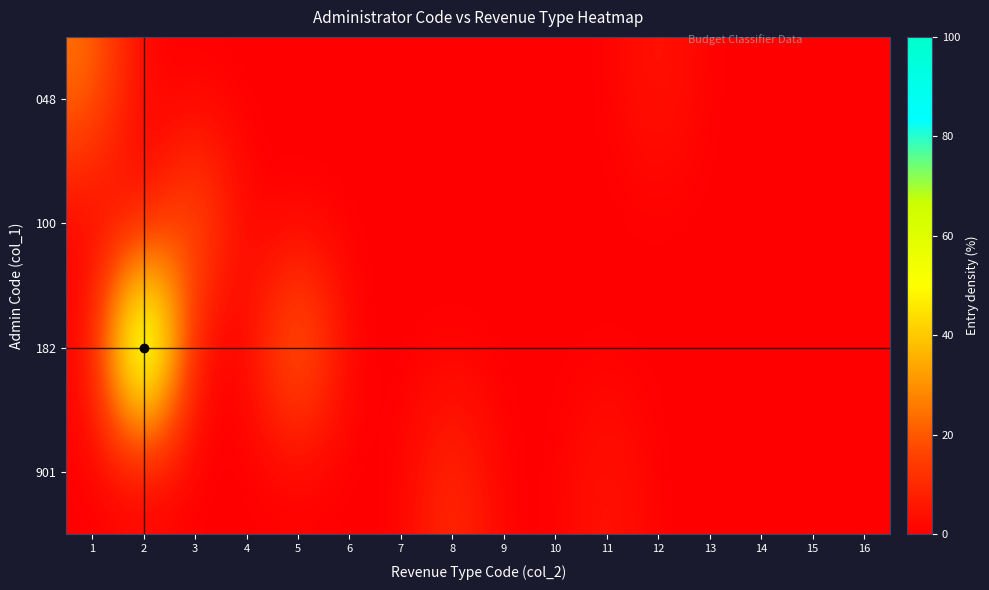

Count the number of categories in the chart.

16